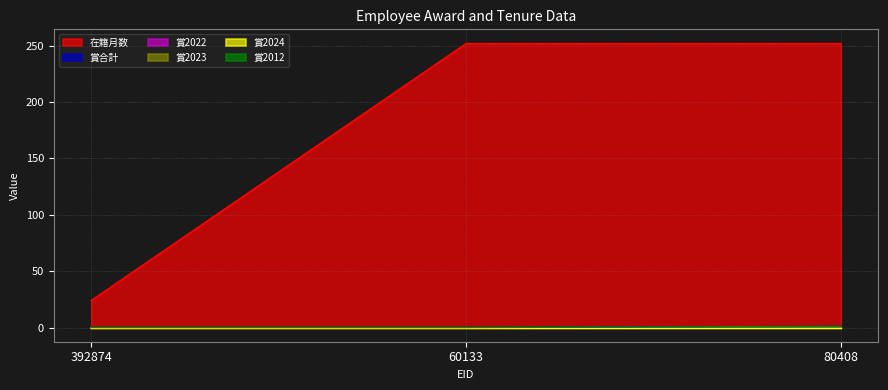

How many lines are shown in the chart?

6